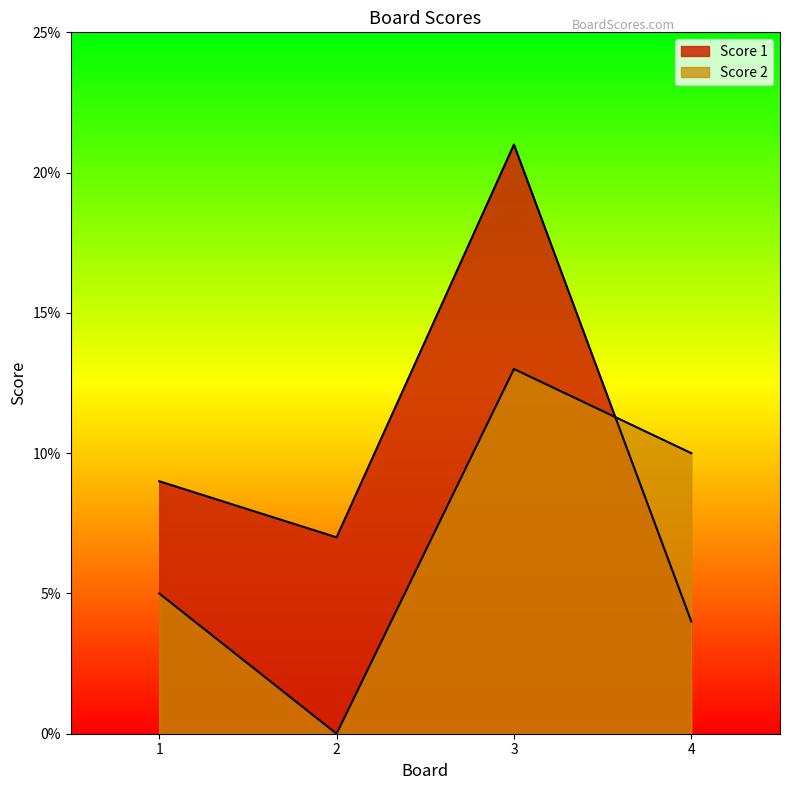

How many intersections are there between Score 1 and Score 2?

1